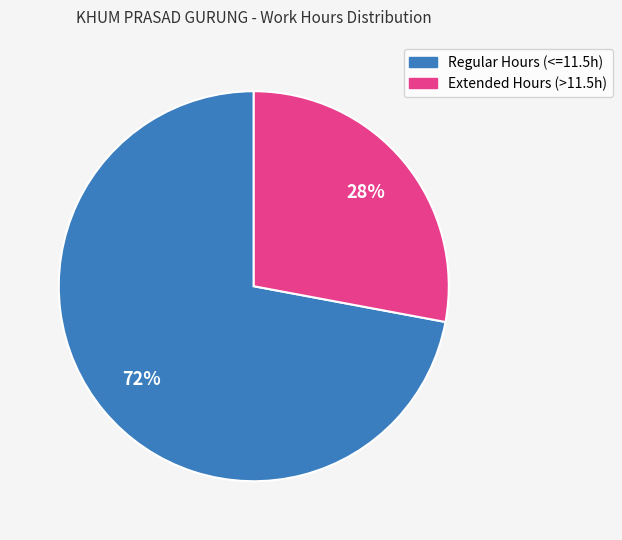

Does any single category account for the majority?

Yes